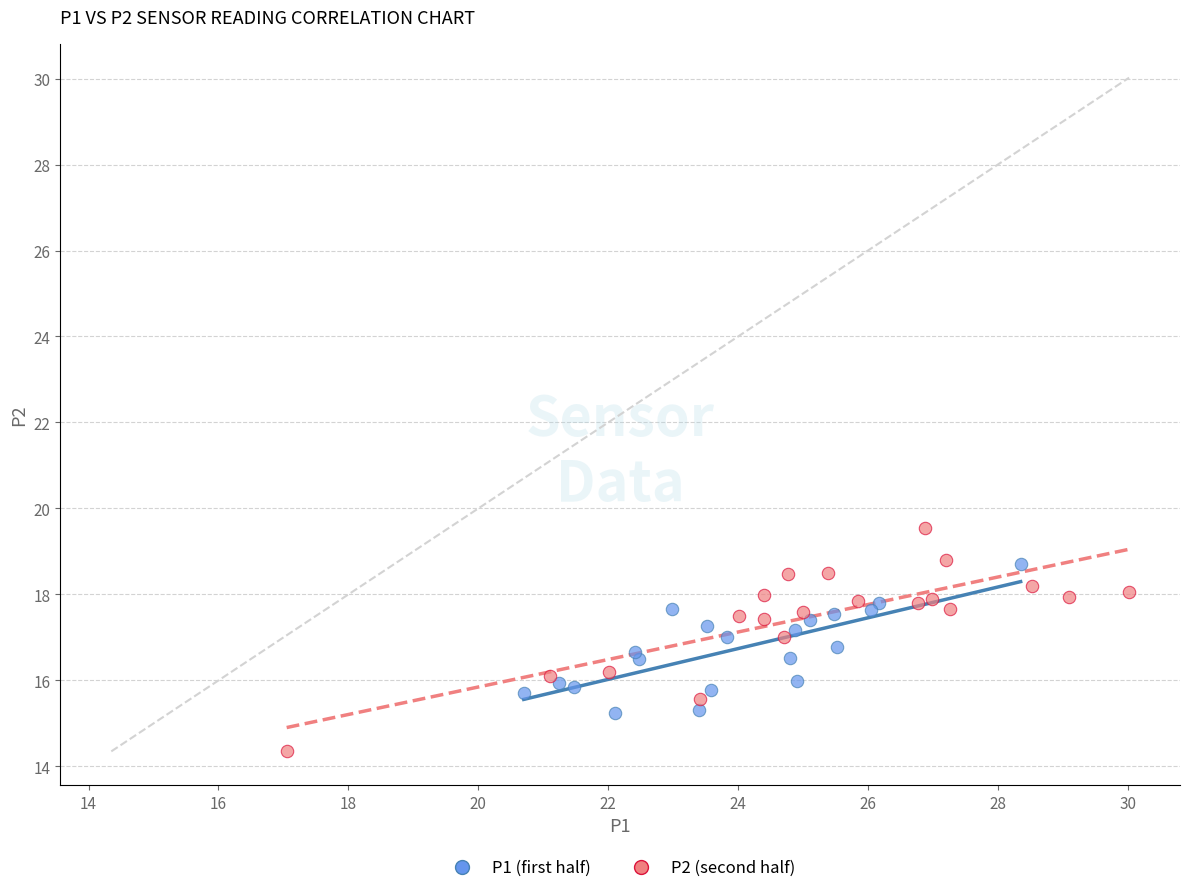

Which series contains the lowest Y value?

P2 (second half)